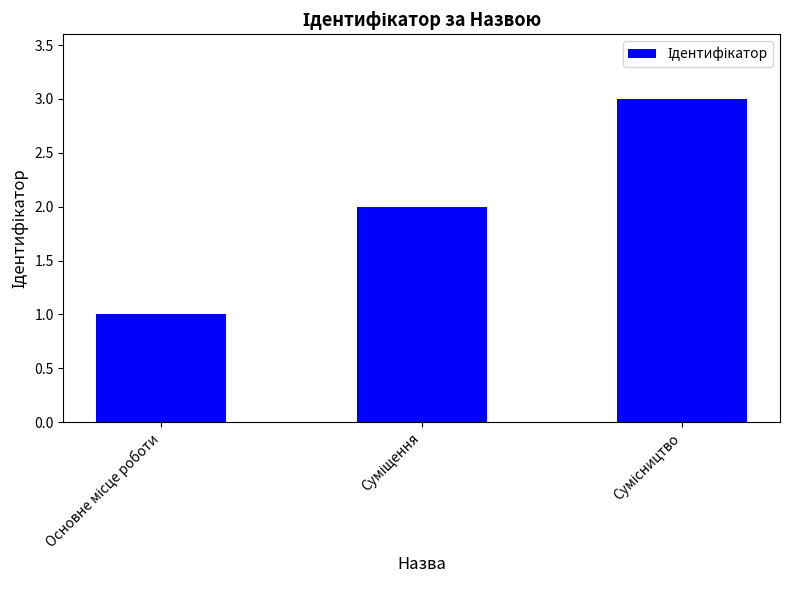

What is the difference between the maximum and minimum values?

2